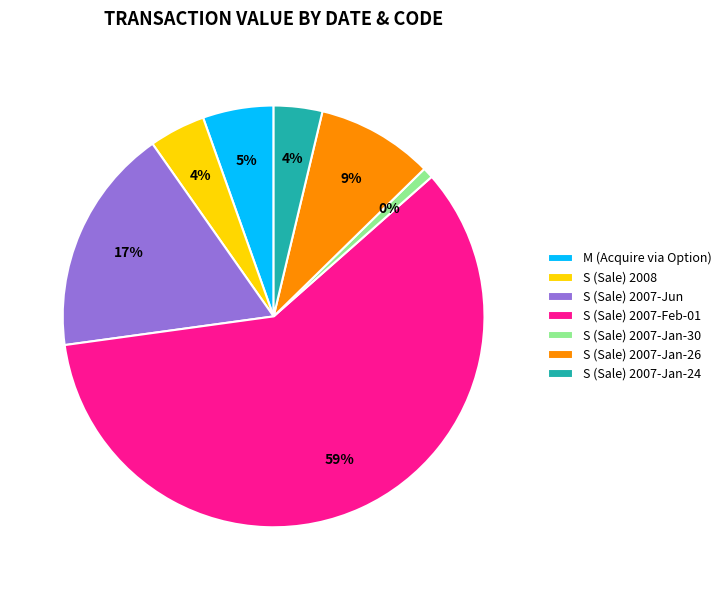

To the nearest percent, what is the average slice percentage?

14%